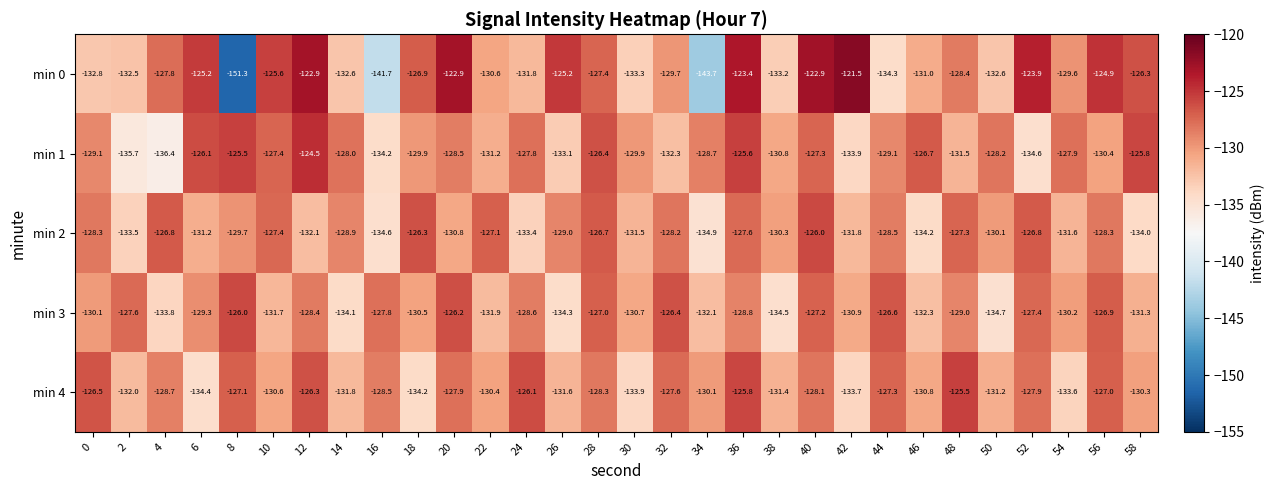

What is the greatest value displayed?

-121.5